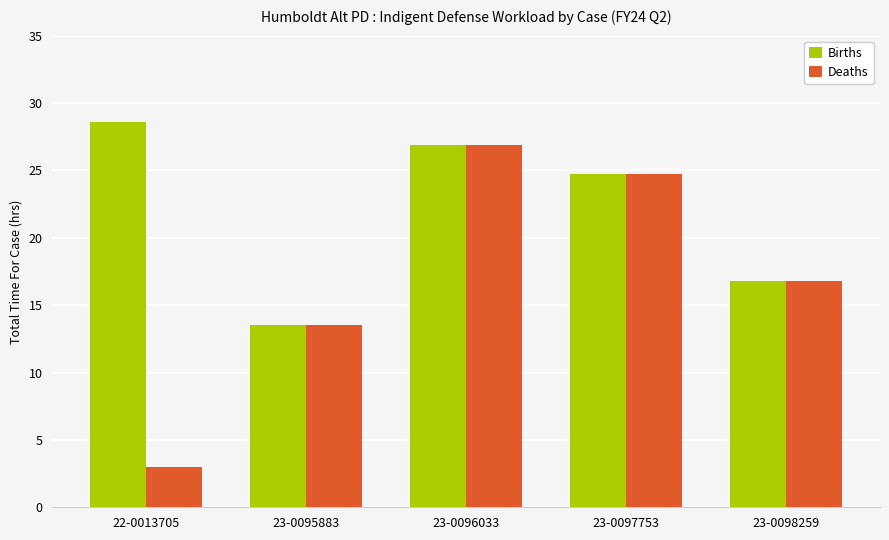

What is the difference between the second highest and second lowest values in the Births series?

10.1